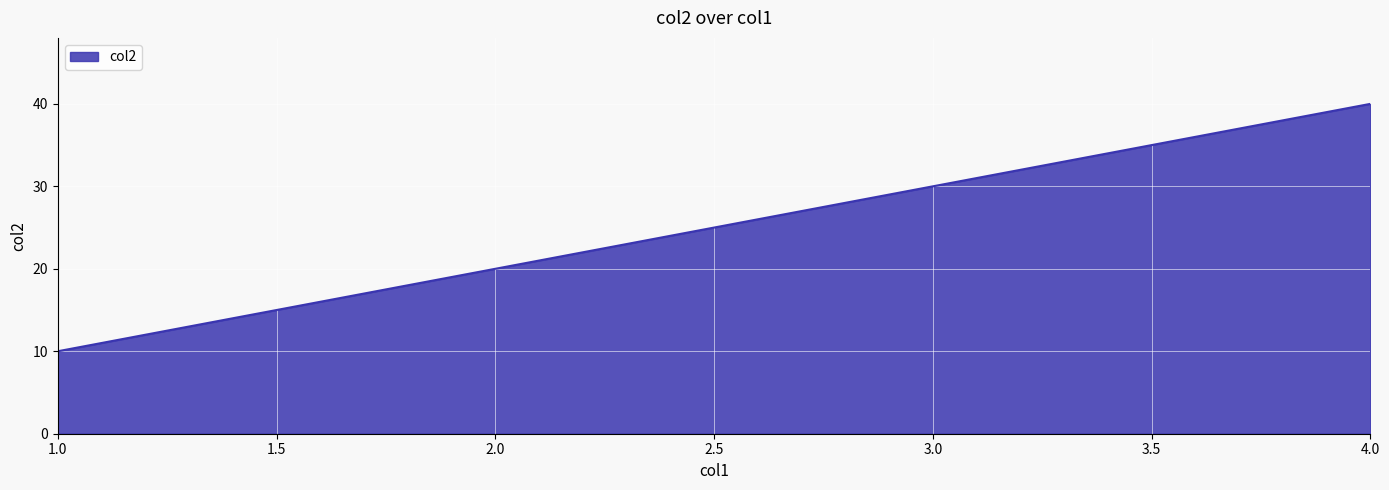

Does the chart have visible grid lines?

Yes